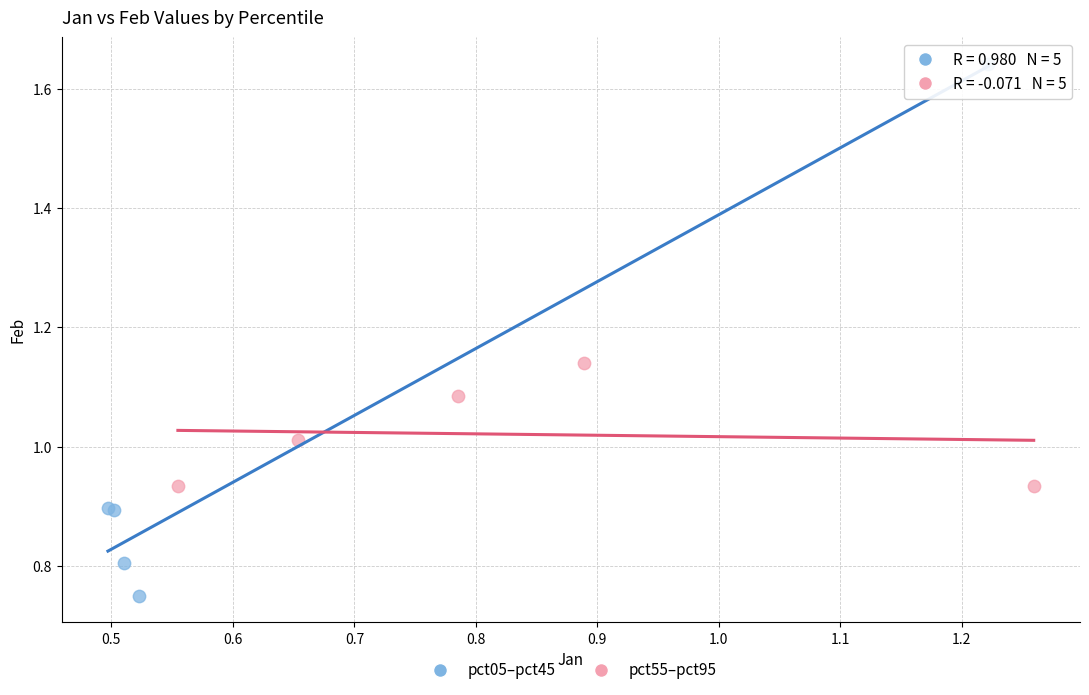

Which series has the widest spread of Y values?

pct05–pct45